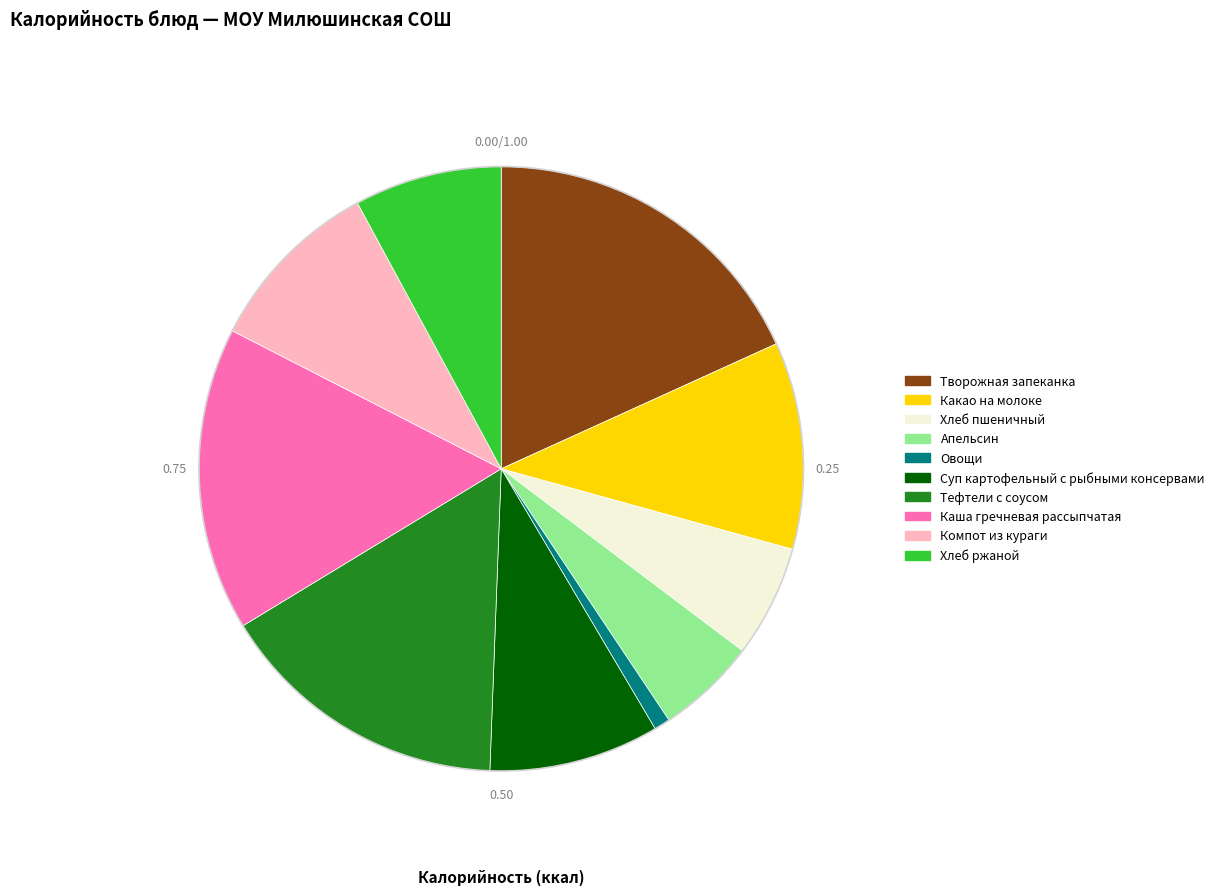

Combined, do Каша гречневая рассыпчатая and Какао на молоке account for over 50%?

No